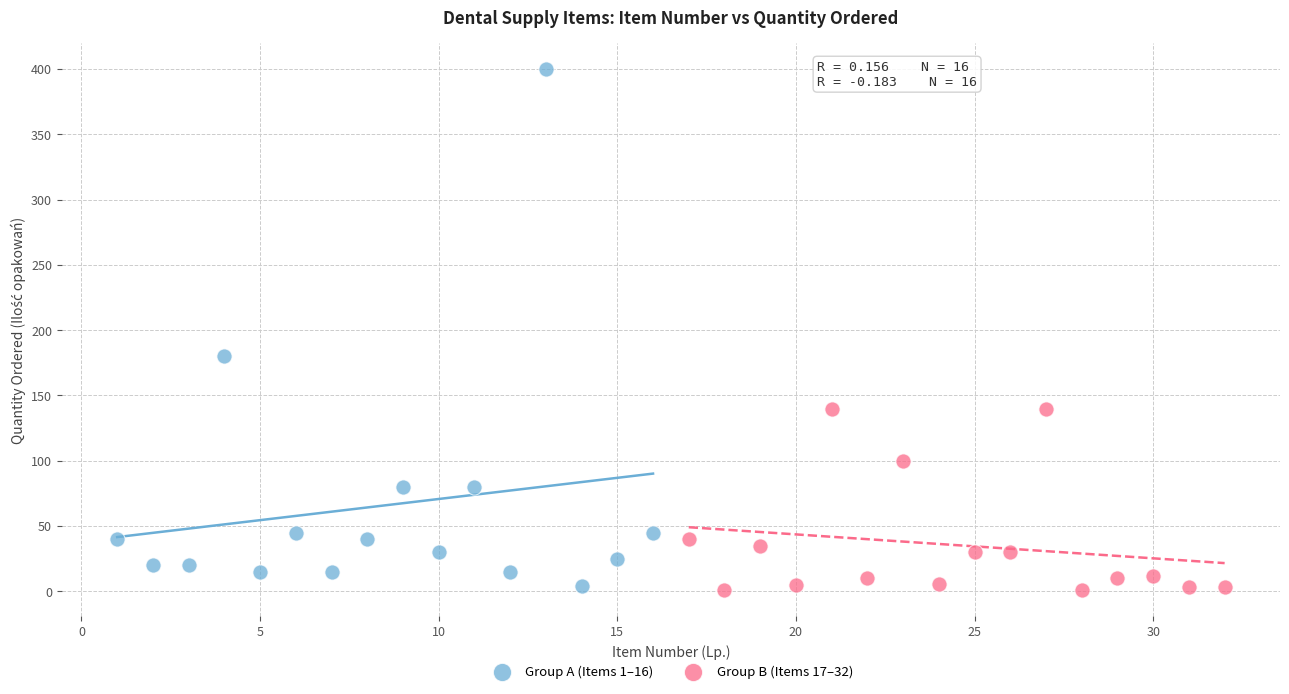

Which series has the largest Y range (max minus min)?

Group A (Items 1–16)